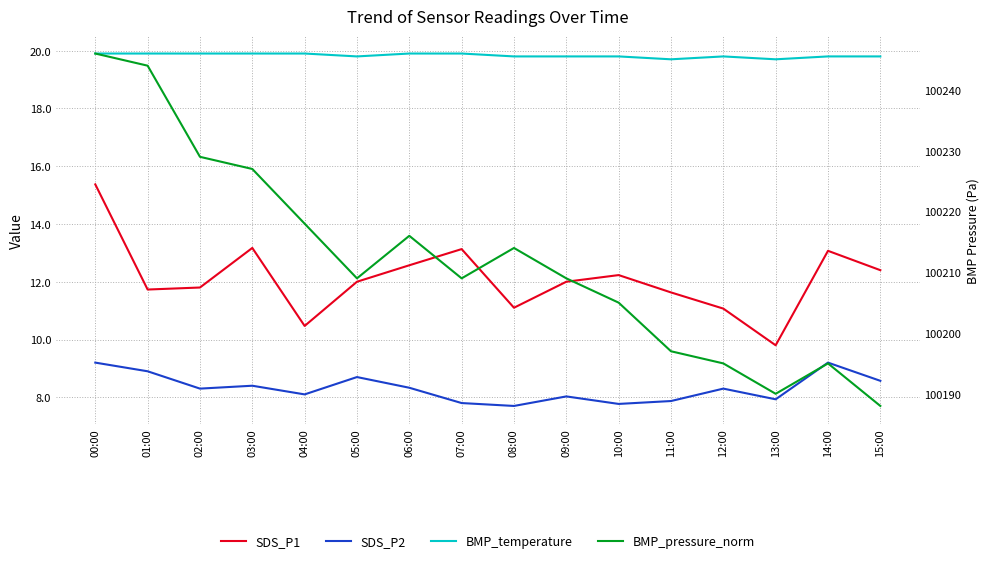

Rank the categories by SDS_P2 value from lowest to highest.

08:00, 10:00, 07:00, 11:00, 13:00, 09:00, 04:00, 02:00, 12:00, 06:00, 03:00, 15:00, 05:00, 01:00, 00:00, 14:00